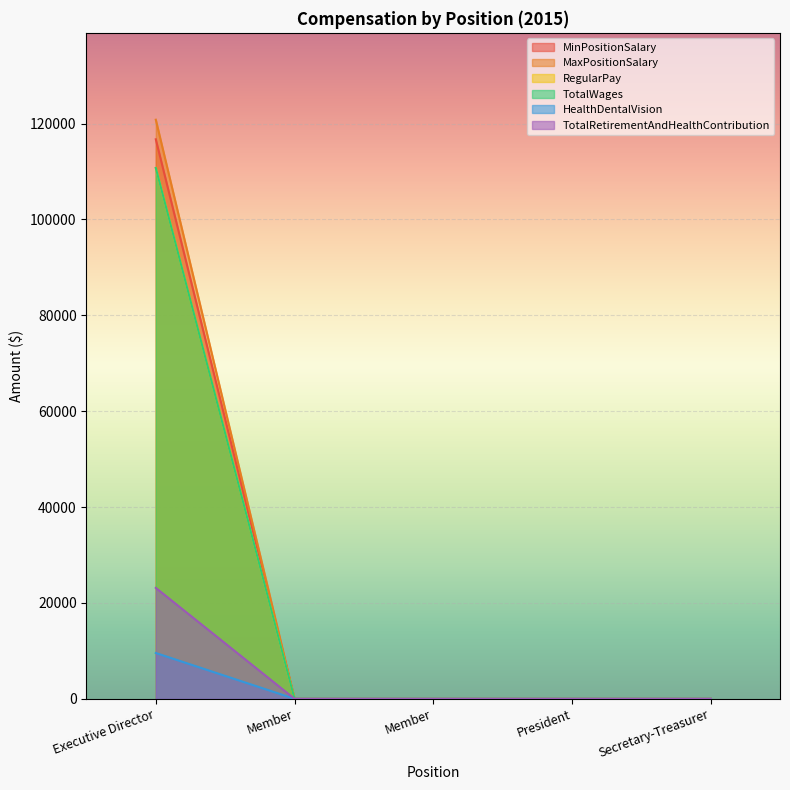

At how many categories does at least one series exceed 105515?

1